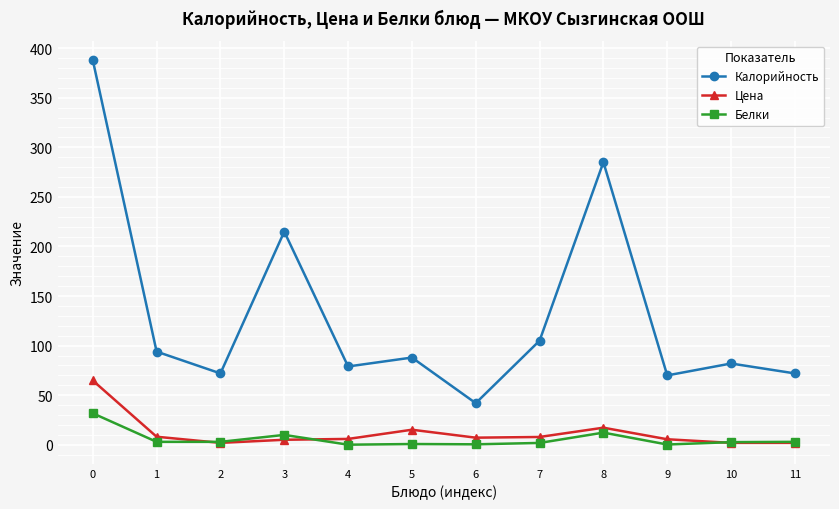

What value does the Белки series have at 7?

1.9